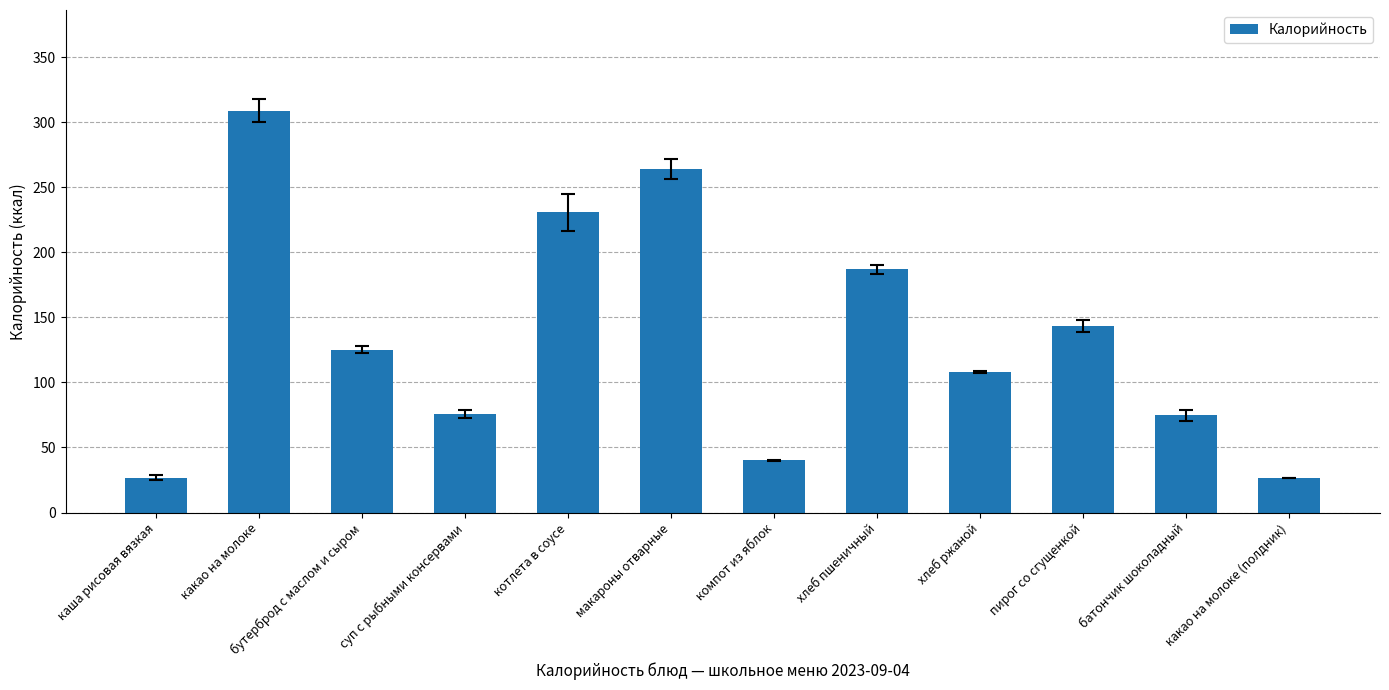

What is the label of the 12th bar from the left?

какао на молоке (полдник)